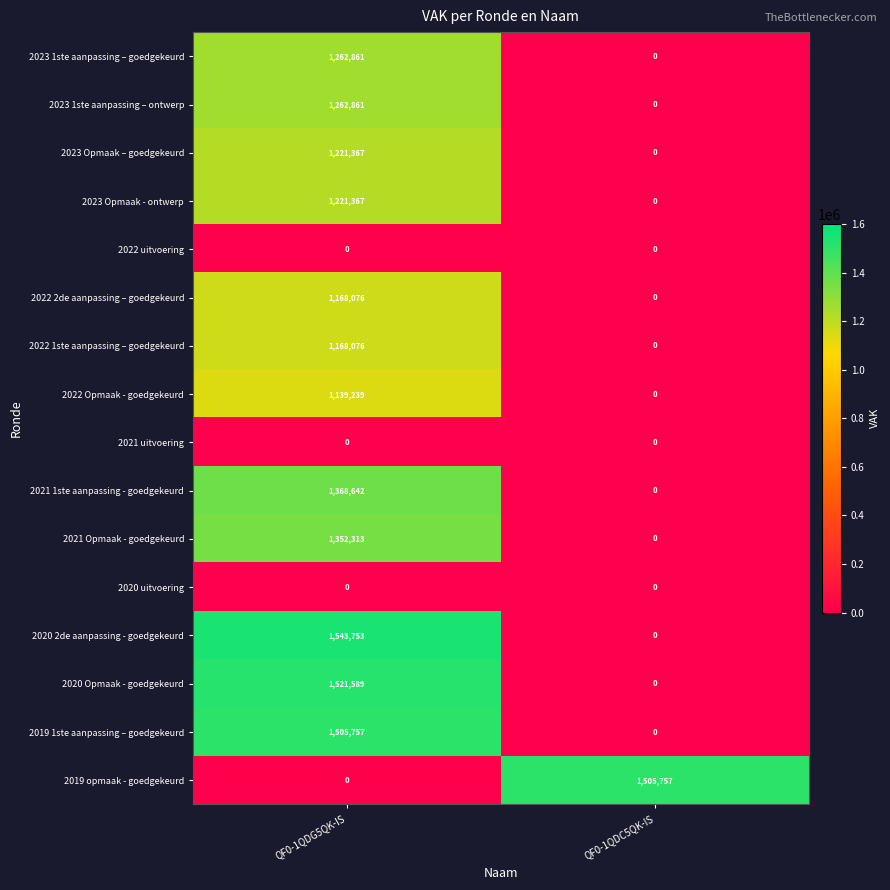

Where is 2023 1ste aanpassing – goedgekeurd nearest to the value 631430?

QF0-1QDC5QK-IS